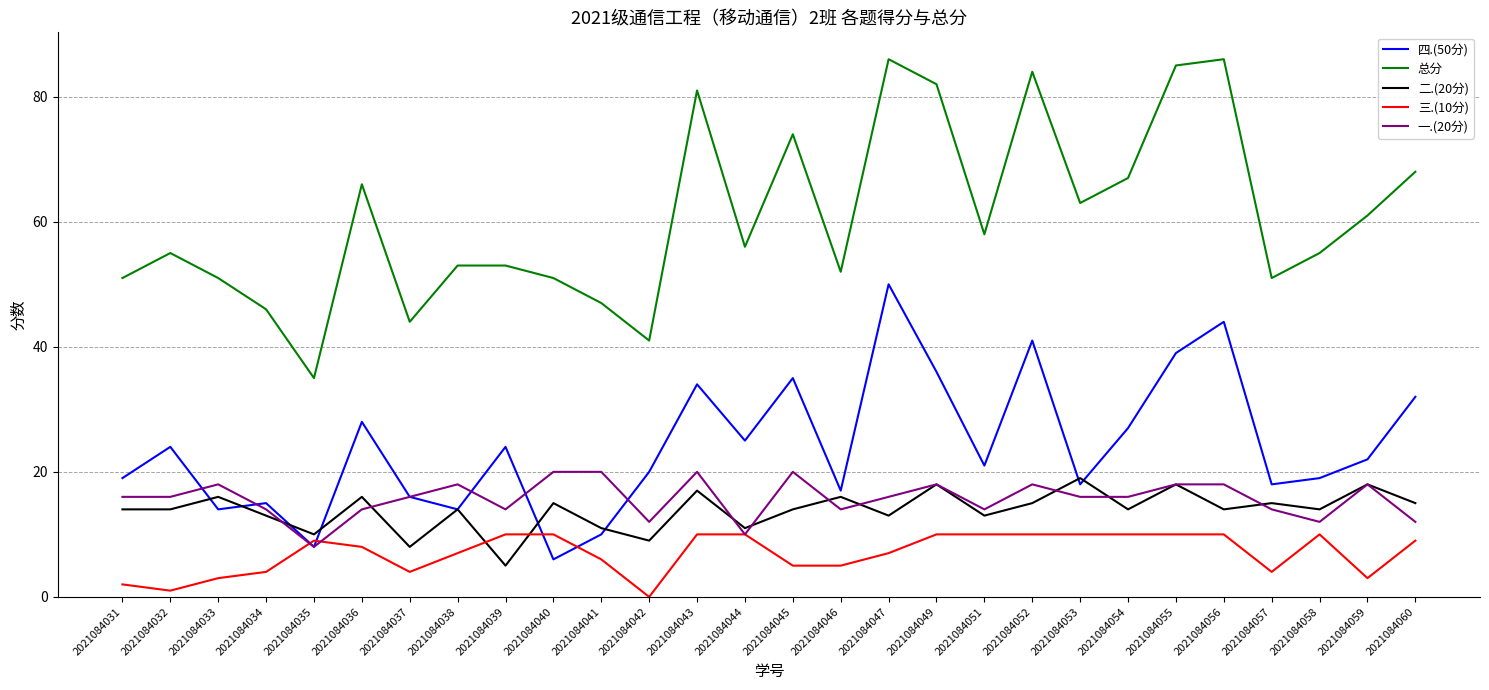

The 总分 series shows 41 at 2021084042. True or false?

True